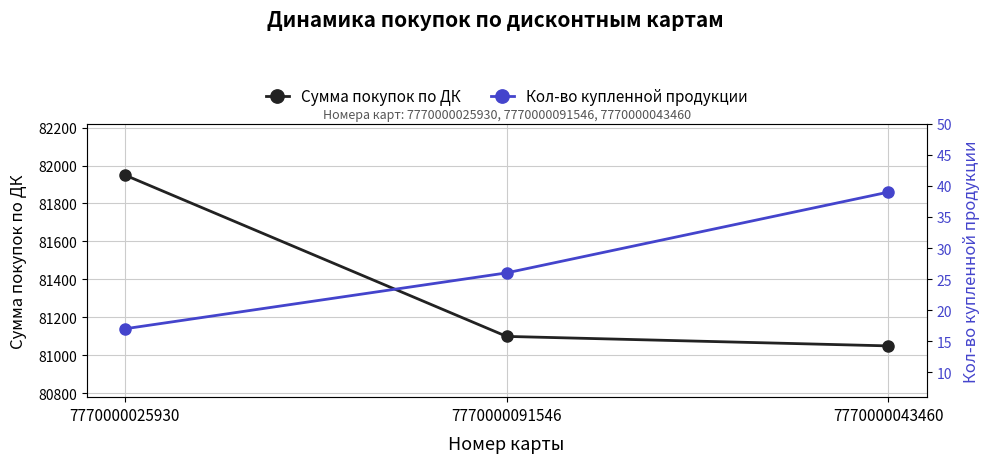

At which category does the chart reach its minimum across all series?

7770000025930